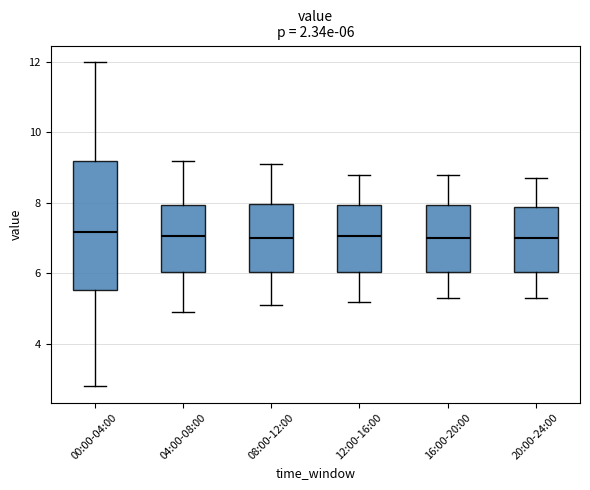

Which box is the tallest, from its lower edge to its upper edge?

00:00-04:00